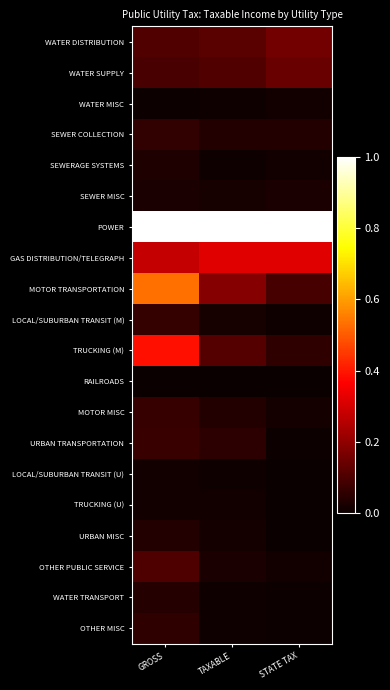

Rank the series at STATE TAX from lowest to highest value.

RAILROADS, LOCAL/SUBURBAN TRANSIT (U), TRUCKING (U), URBAN MISC, WATER TRANSPORT, OTHER MISC, URBAN TRANSPORTATION, LOCAL/SUBURBAN TRANSIT (M), SEWERAGE SYSTEMS, OTHER PUBLIC SERVICE, WATER MISC, MOTOR MISC, SEWER MISC, SEWER COLLECTION, TRUCKING (M), MOTOR TRANSPORTATION, WATER SUPPLY, WATER DISTRIBUTION, GAS DISTRIBUTION/TELEGRAPH, POWER